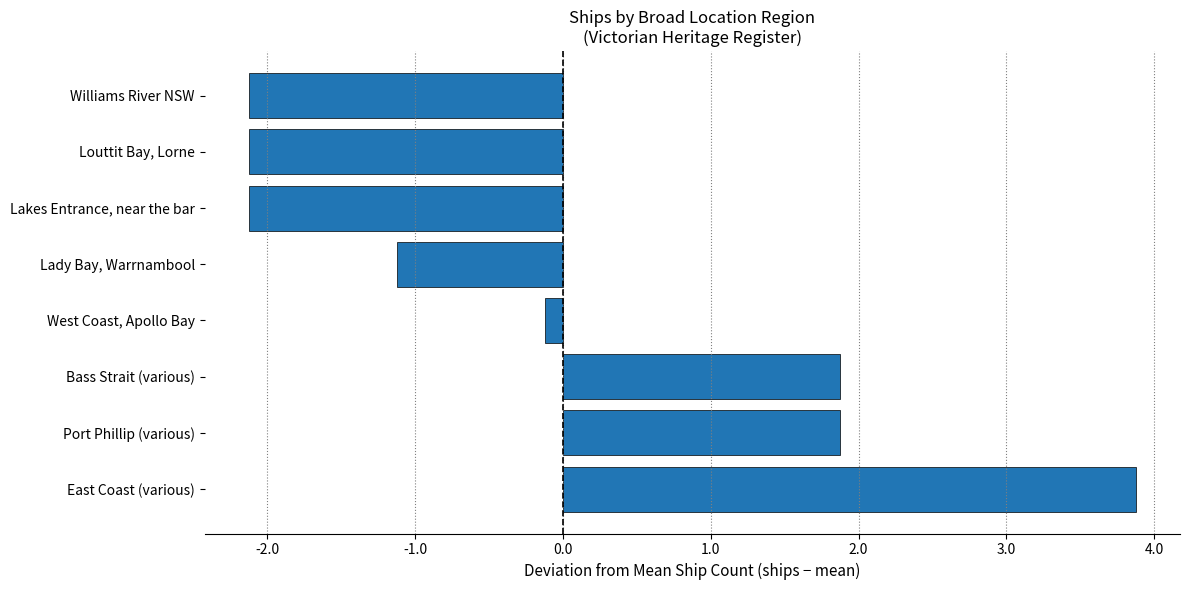

Count the number of values greater than 0.

3